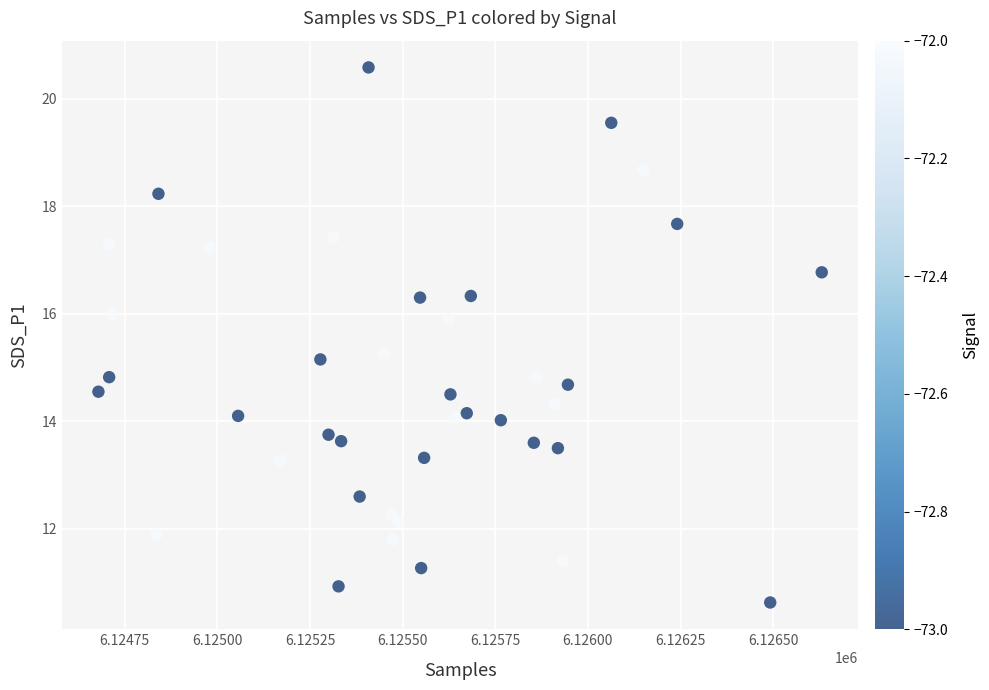

What is the range of X values (max minus min)?

1952.0